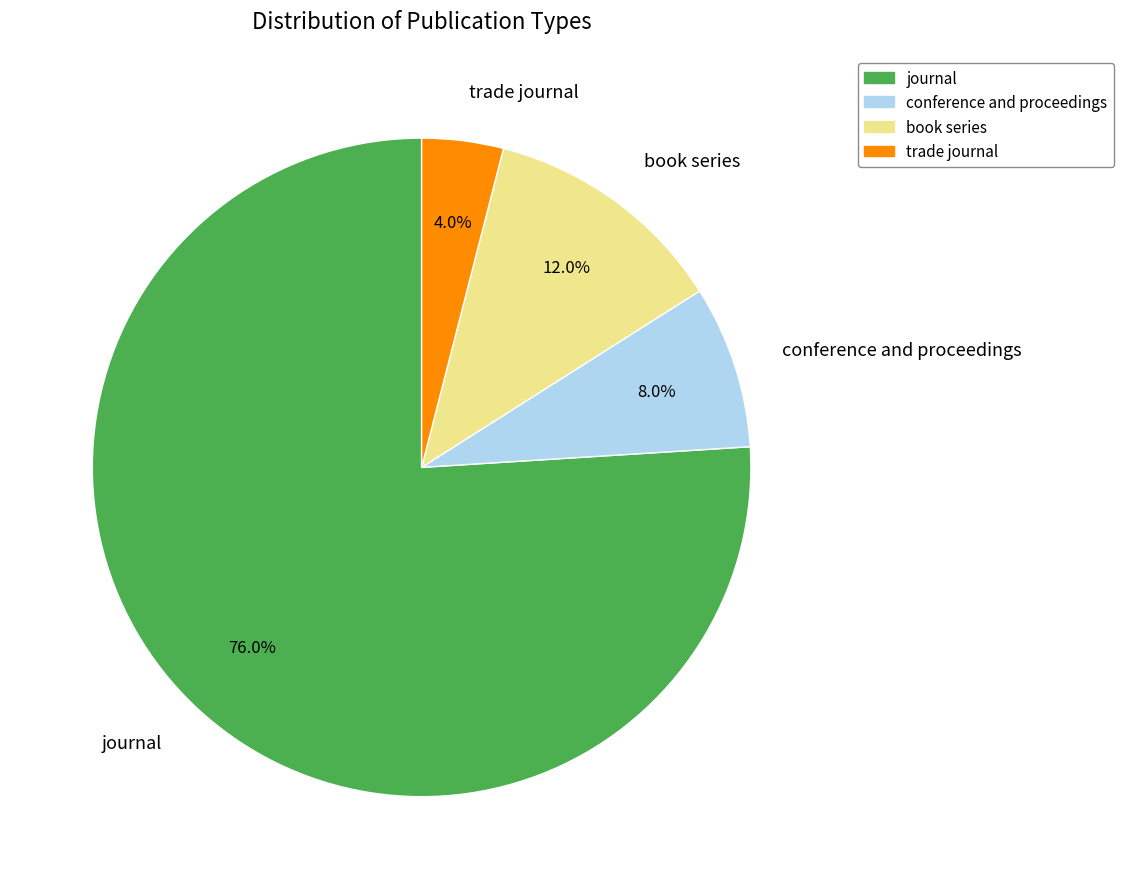

Rank the categories by value from lowest to highest.

trade journal, conference and proceedings, book series, journal